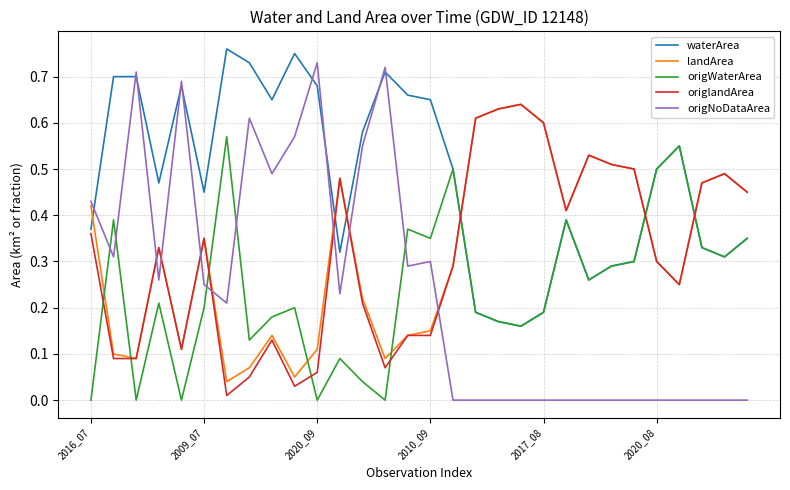

Which series has the largest total across all categories?

waterArea